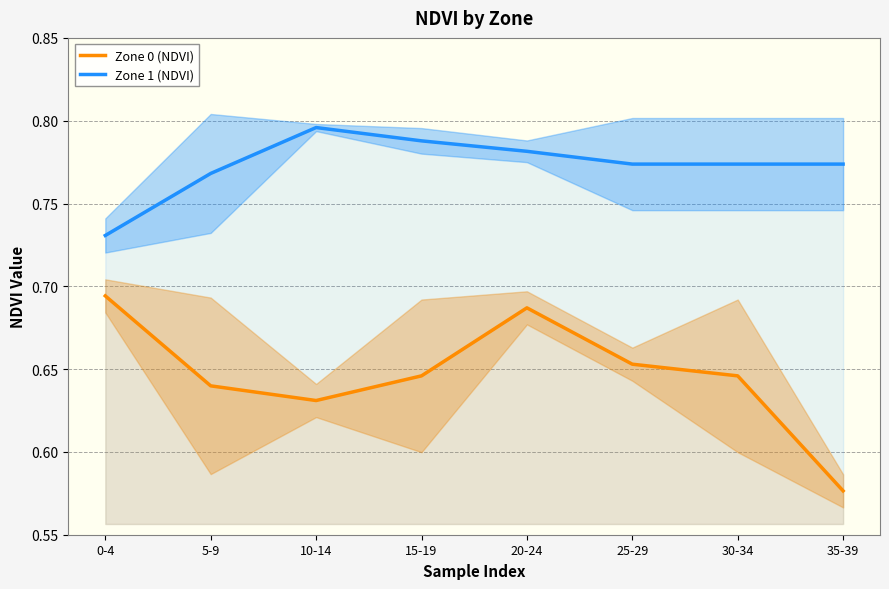

What value does the Zone 1 (NDVI) series have at 20-24?

0.8